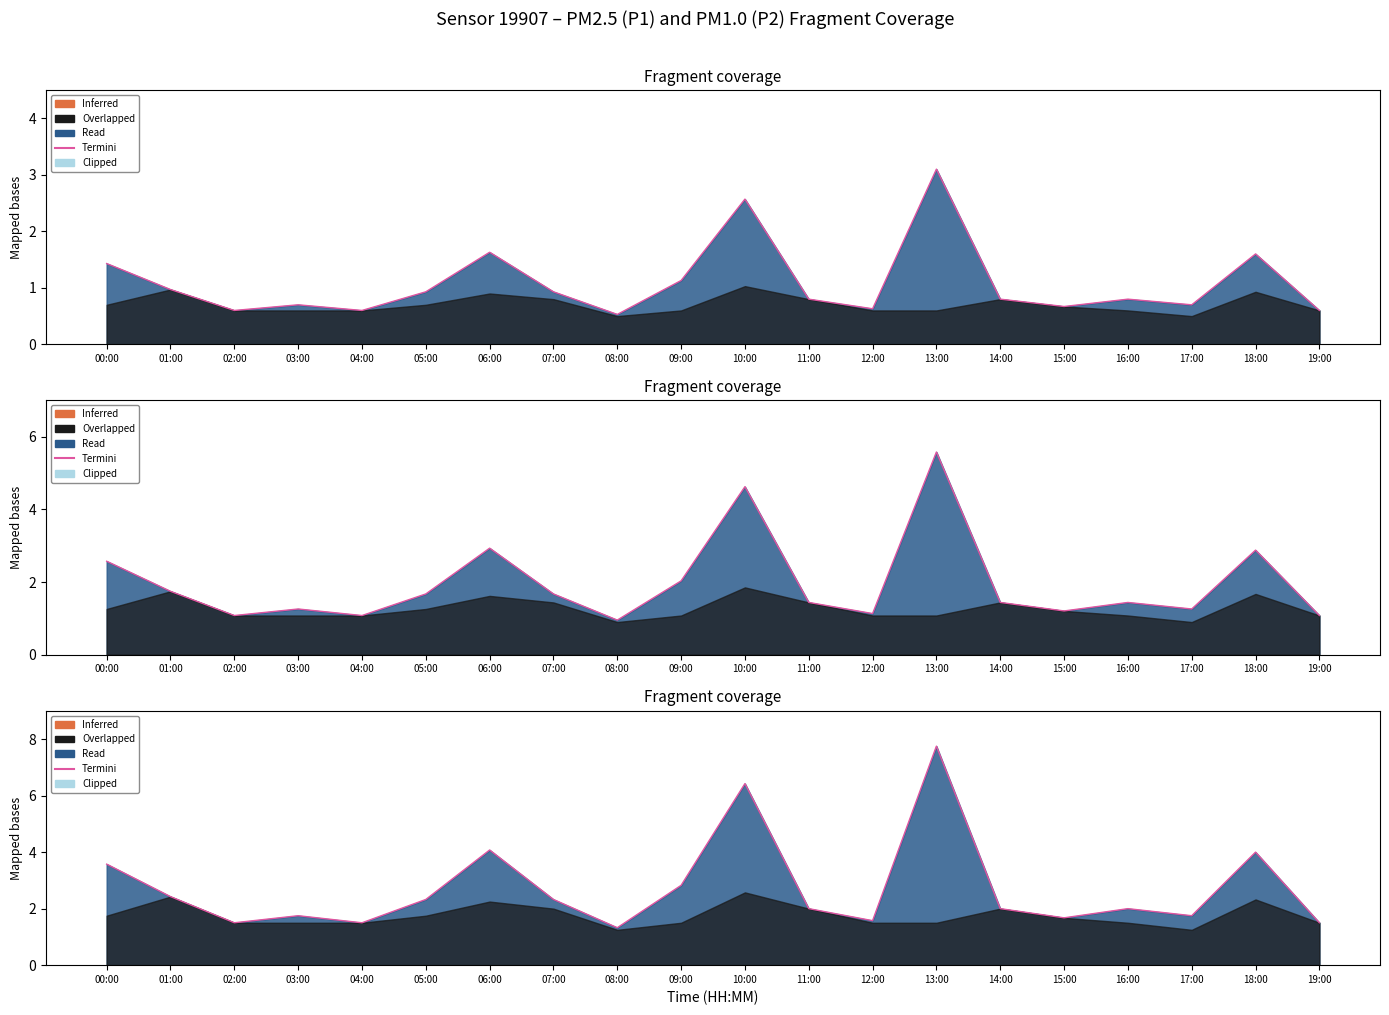

Is it true that the value at 12:00 is 0.8?

False